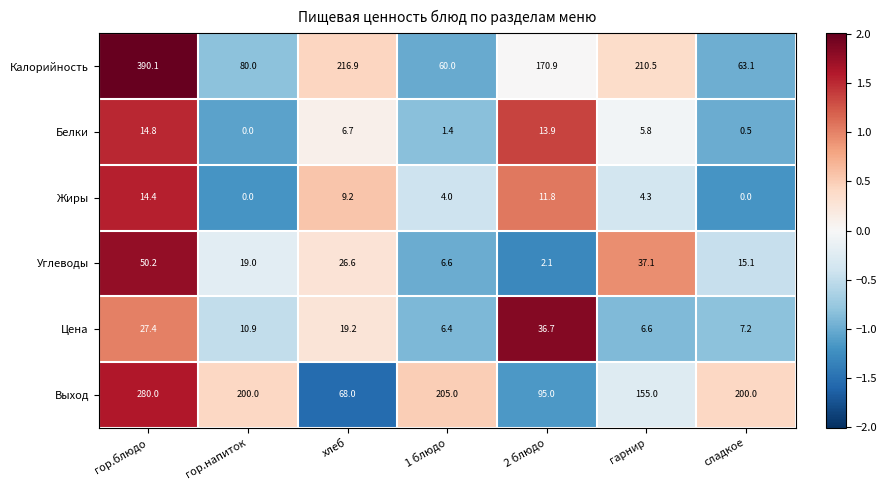

Which series changed the most between хлеб and гарнир?

Выход